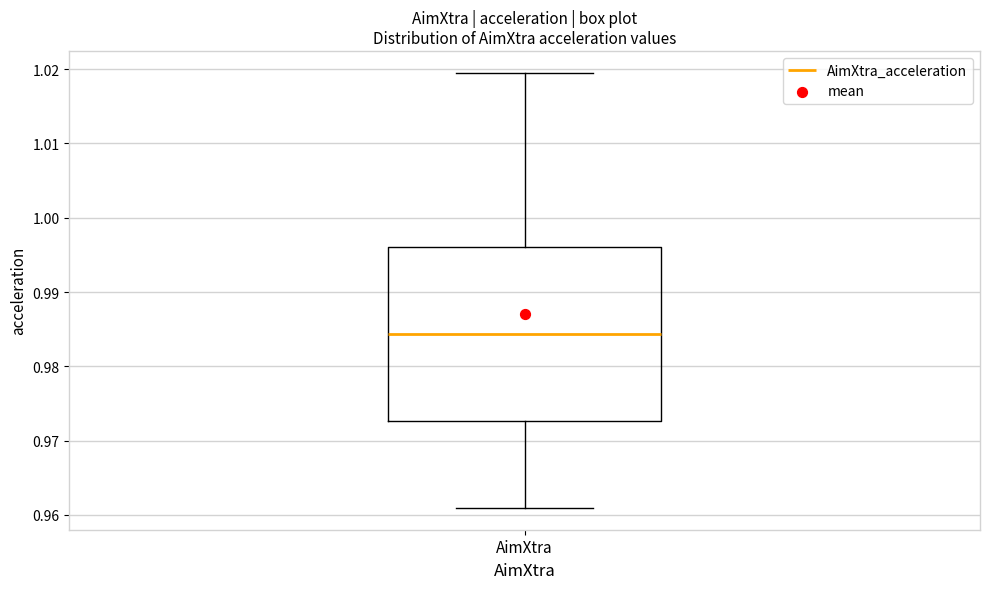

Transcribe this box plot: give where the median line is, the range the box spans, and where the two whiskers end, as read against the y-axis. The values are not printed on the chart, so give them approximately, as read against the axis.

median 0.984, box 0.973 to 0.996, whiskers 0.961 to 1.020